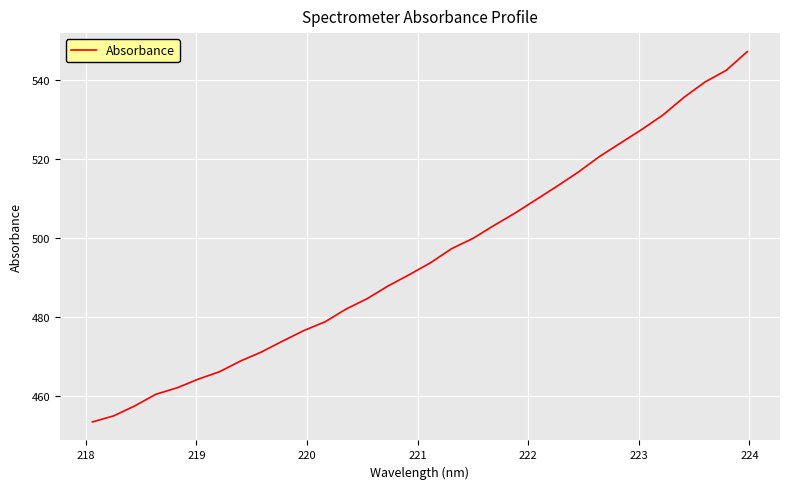

What is the smallest value displayed?

453.4